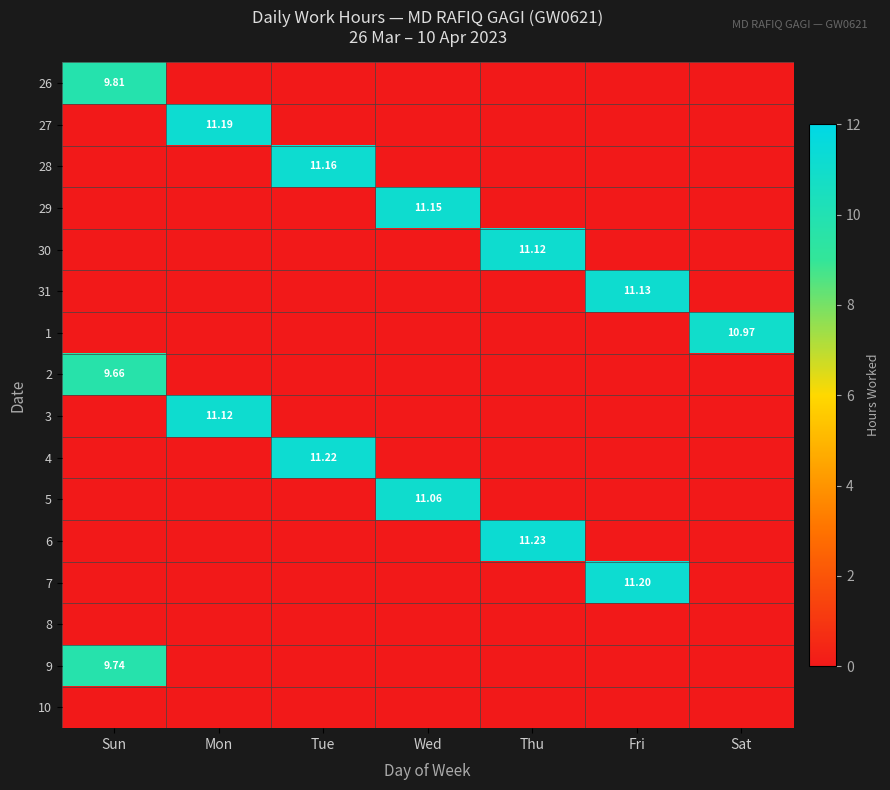

Is the value of 5 at Wed greater than the value of 1 at Tue?

Yes